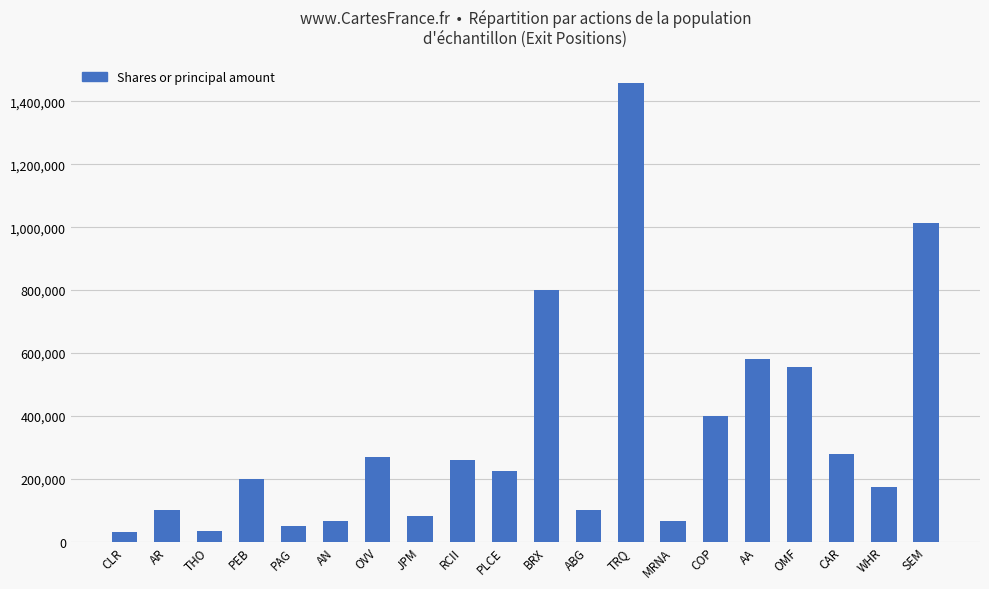

What is the value of the 11th bar from the left?

800000